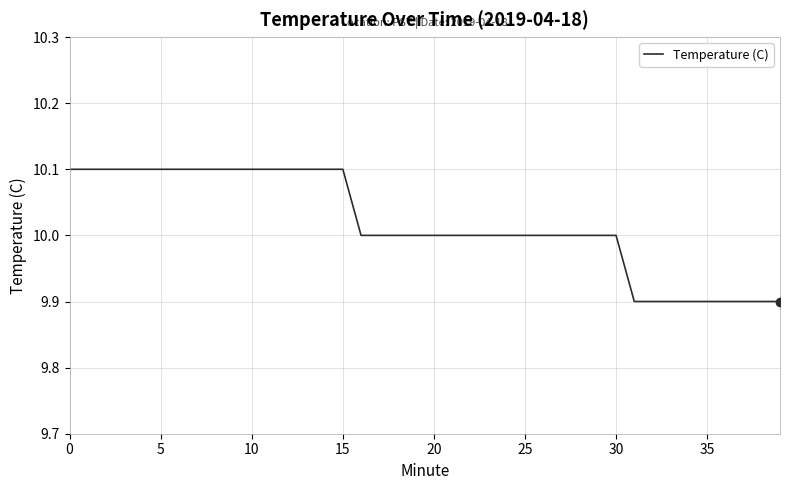

What is the greatest value displayed?

10.1